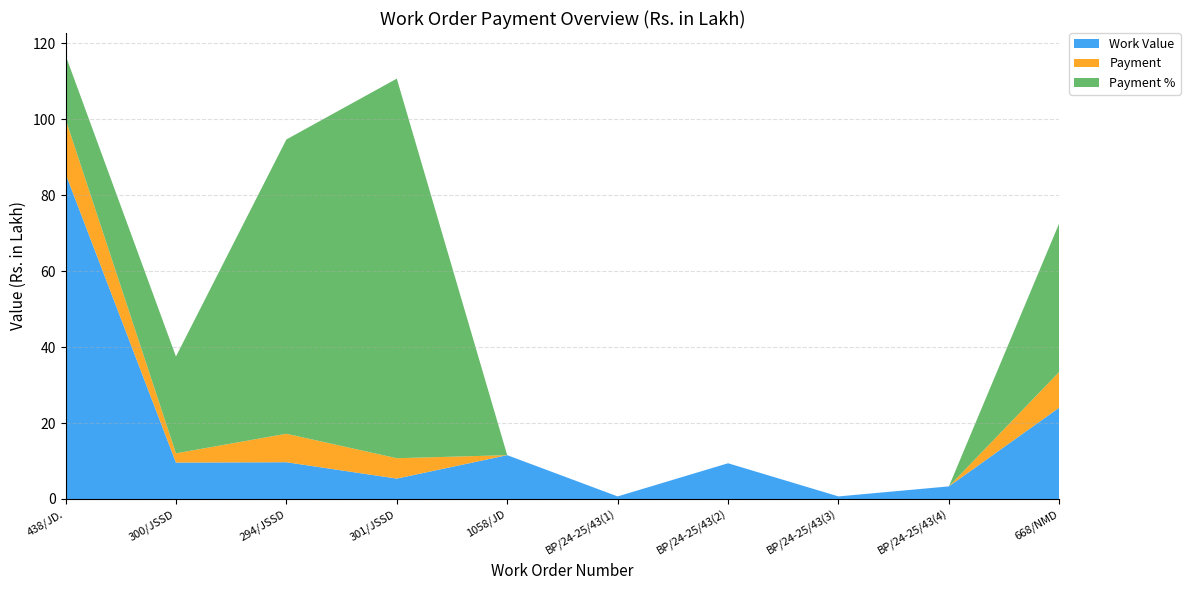

Reading left to right, transcribe all the data shown in this chart.

Work Value: 85.7	9.6	9.7	5.4	11.5	0.7	9.4	0.7	3.3	24.1
Payment: 14.4	2.4	7.5	5.4	0.0	0.0	0.0	0.0	0.0	9.4
Payment %: 16.8	25.5	77.5	100.0	0.0	0.0	0.0	0.0	0.0	39.2